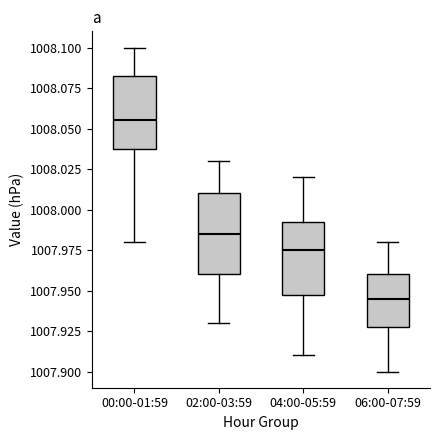

Reading left to right, read every box against the y-axis: the position of its median line, the range the box covers, and the ends of its whiskers. The values are not printed on the chart, so give them approximately, as read against the axis.

00:00-01:59: median 1008.055, box 1008.040 to 1008.085, whiskers 1007.980 to 1008.100
02:00-03:59: median 1007.985, box 1007.960 to 1008.010, whiskers 1007.930 to 1008.030
04:00-05:59: median 1007.975, box 1007.950 to 1007.995, whiskers 1007.910 to 1008.020
06:00-07:59: median 1007.945, box 1007.930 to 1007.960, whiskers 1007.900 to 1007.980